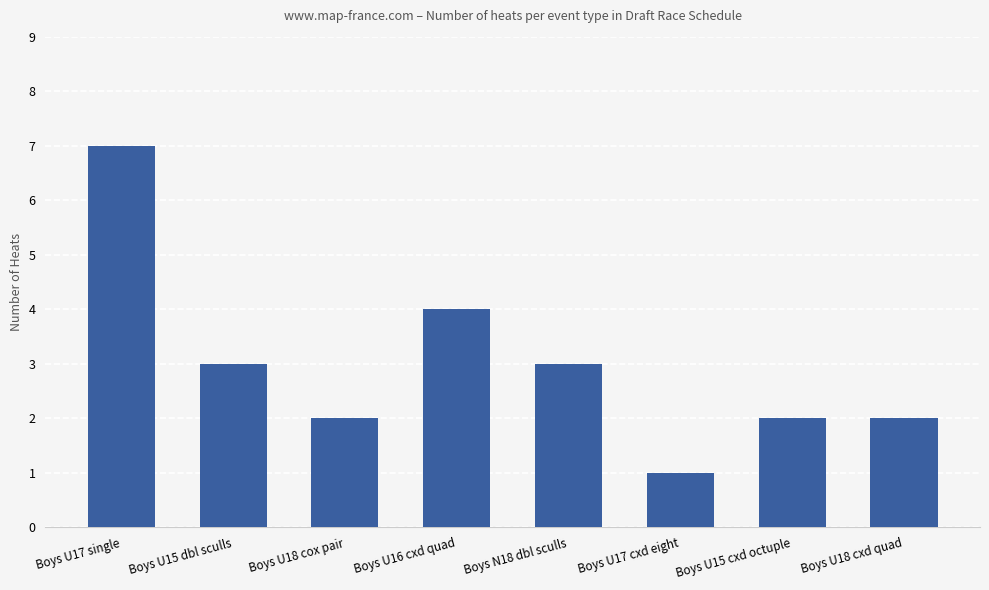

What is the minimum value shown in the chart?

1